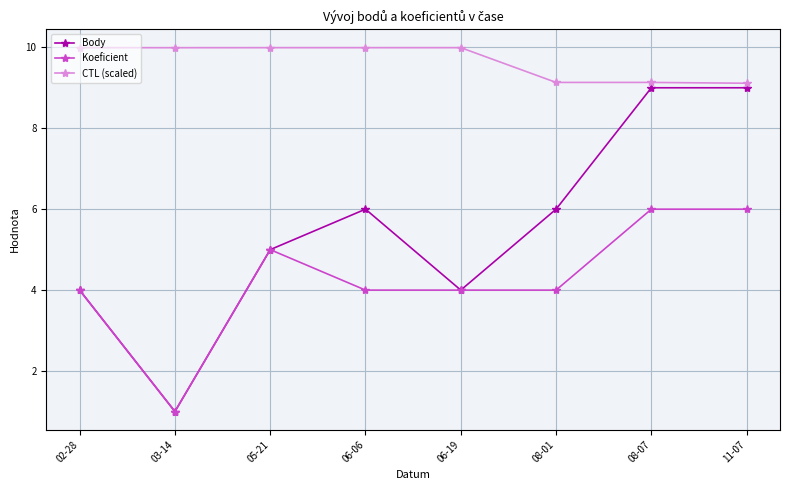

True or false: Koeficient and CTL (scaled) cross at least once.

False